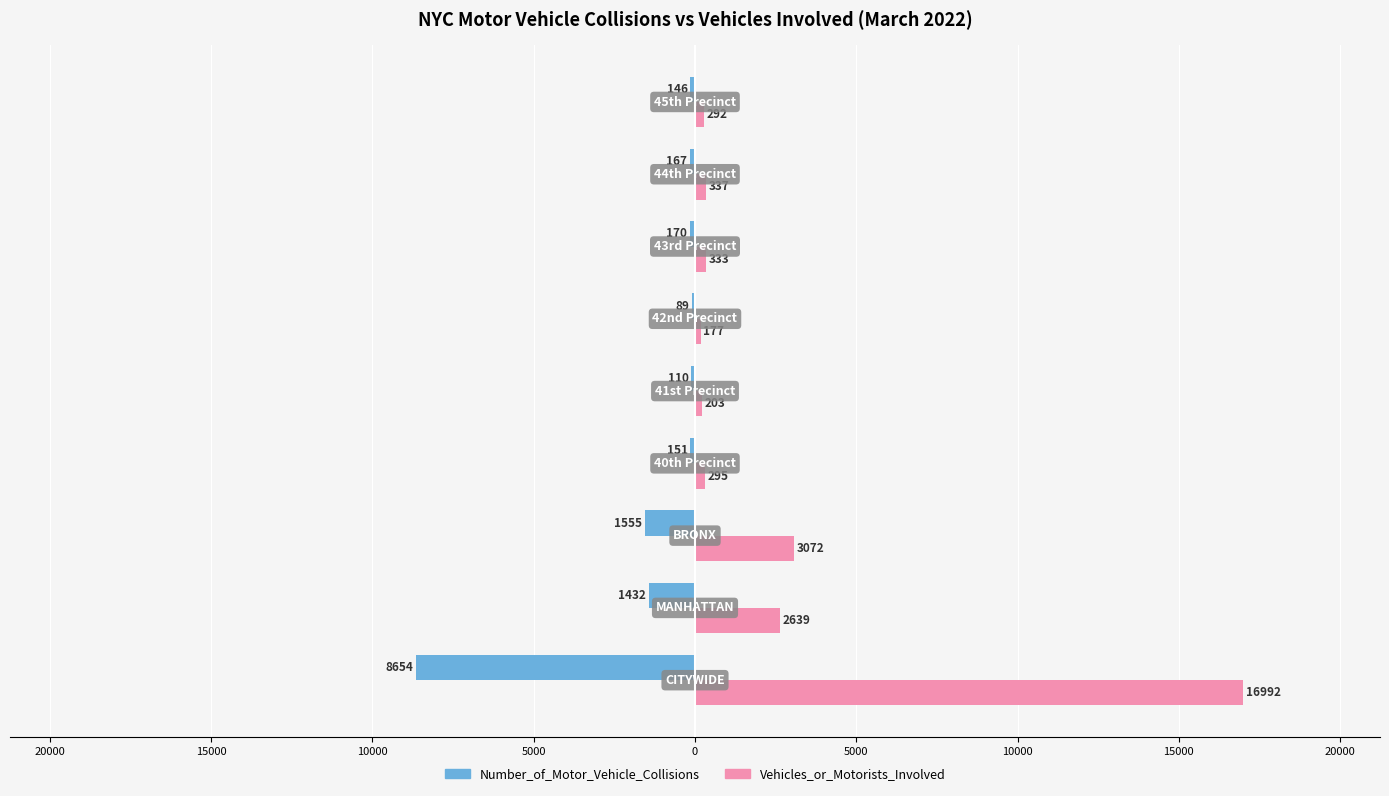

List the series in order of their peak value, highest first.

Vehicles_or_Motorists_Involved, Number_of_Motor_Vehicle_Collisions